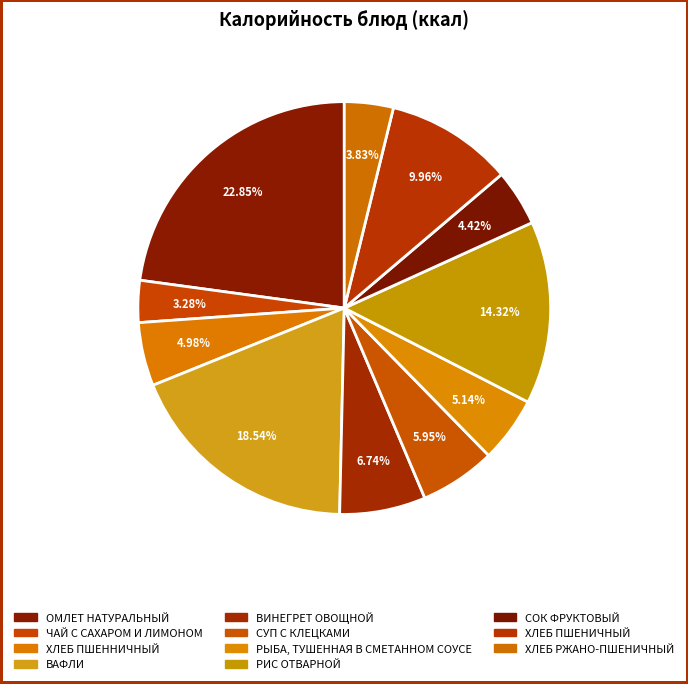

Count the number of slices in the pie.

11